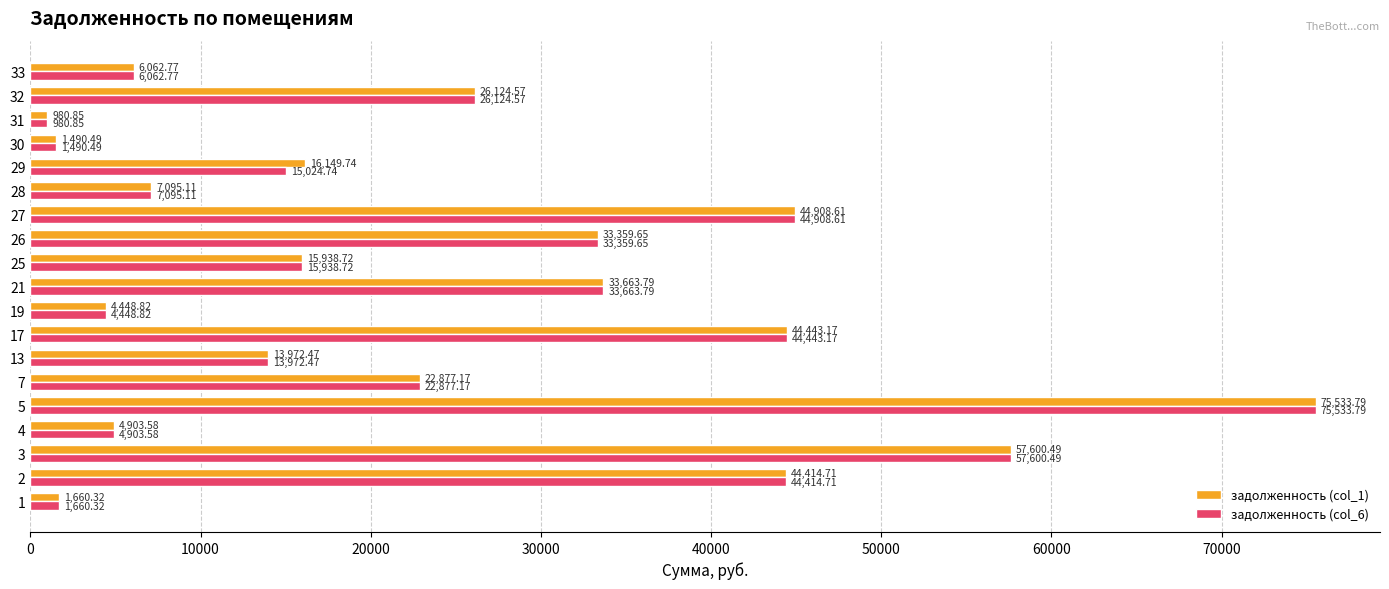

Rank the series by their average value, from highest to lowest.

задолженность (col_1), задолженность (col_6)